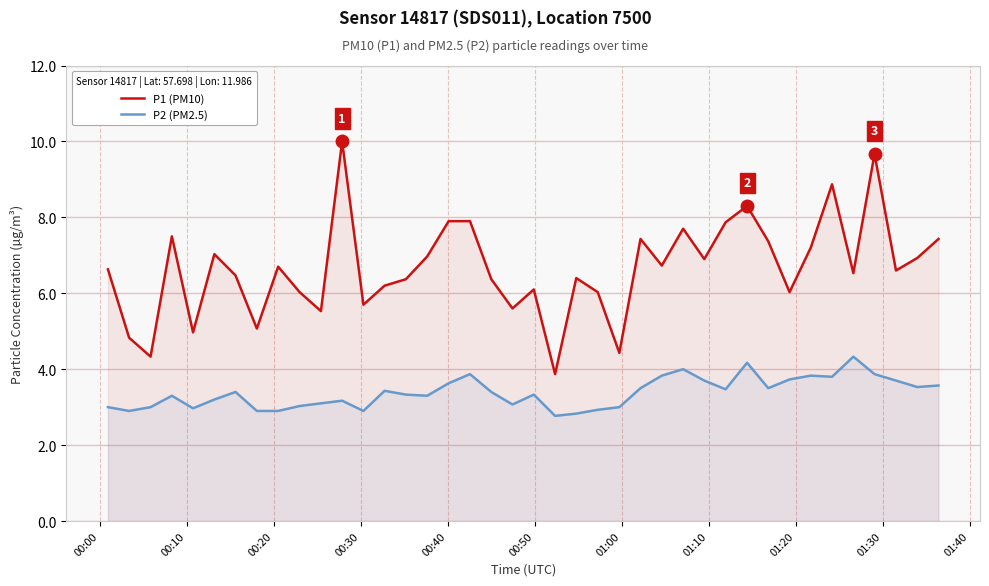

What is the difference between the second highest and second lowest values in the P2 (PM2.5) series?

1.3